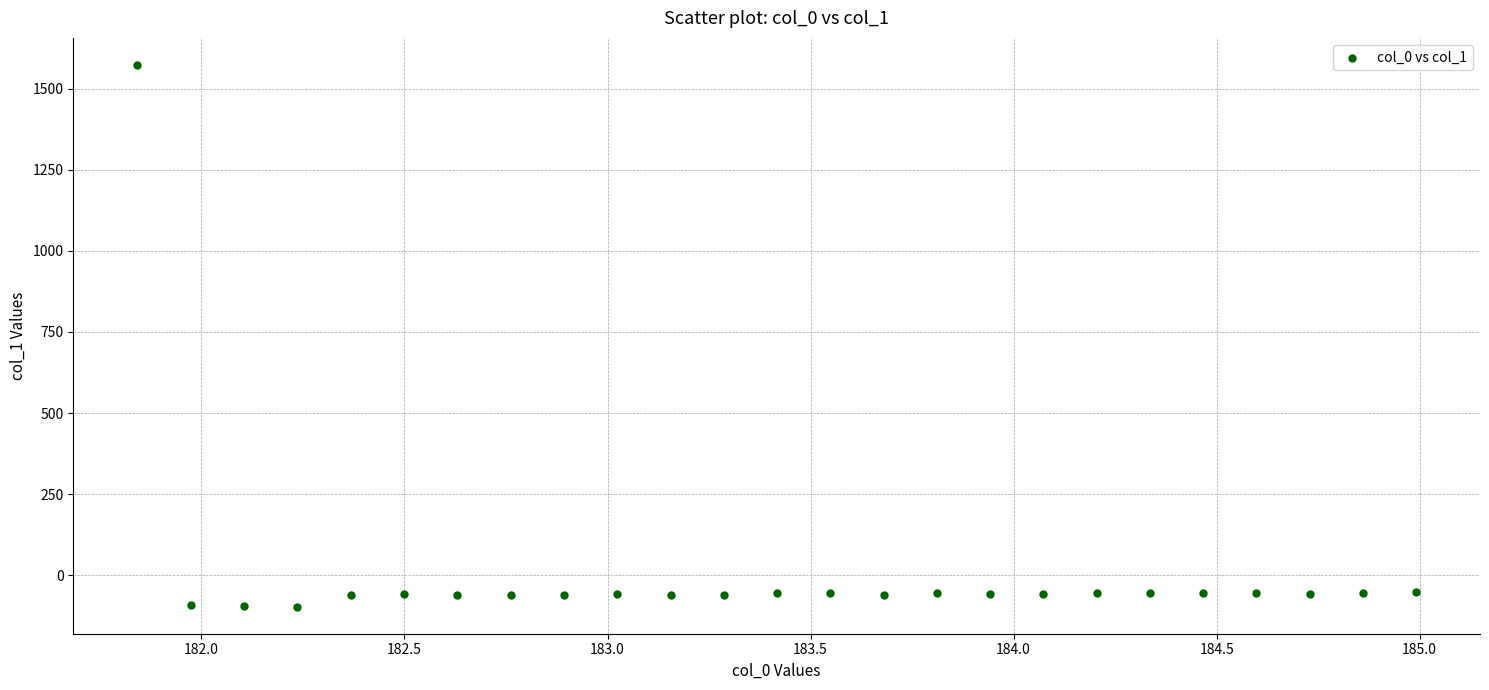

What is the range of X values (max minus min)?

3.1